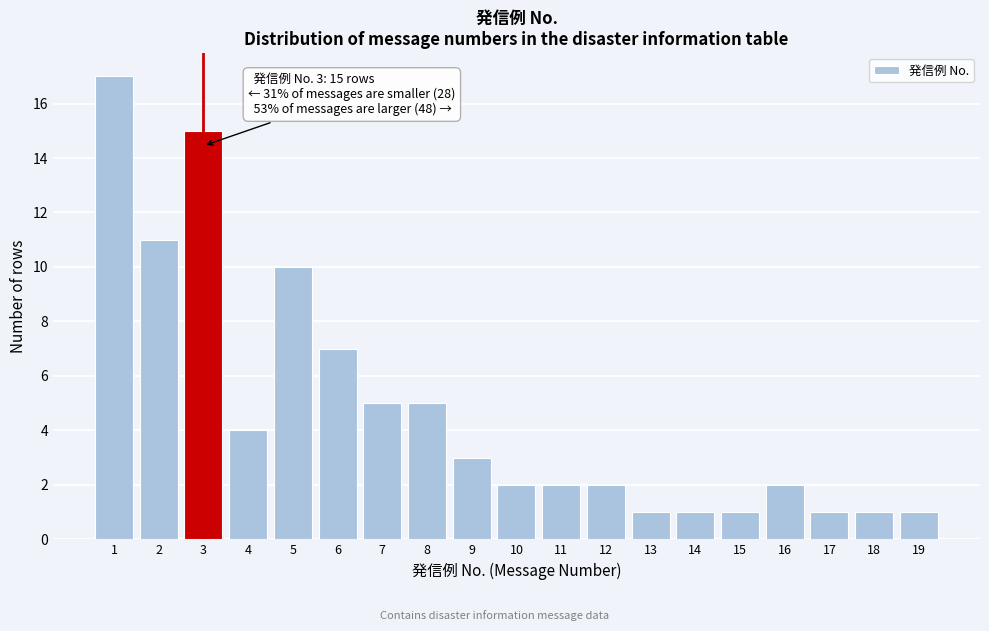

Reading left to right, transcribe all the data shown in this chart.

1=17	2=11	3=15	4=4	5=10	6=7	7=5	8=5	9=3	10=2	11=2	12=2	13=1	14=1	15=1	16=2	17=1	18=1	19=1